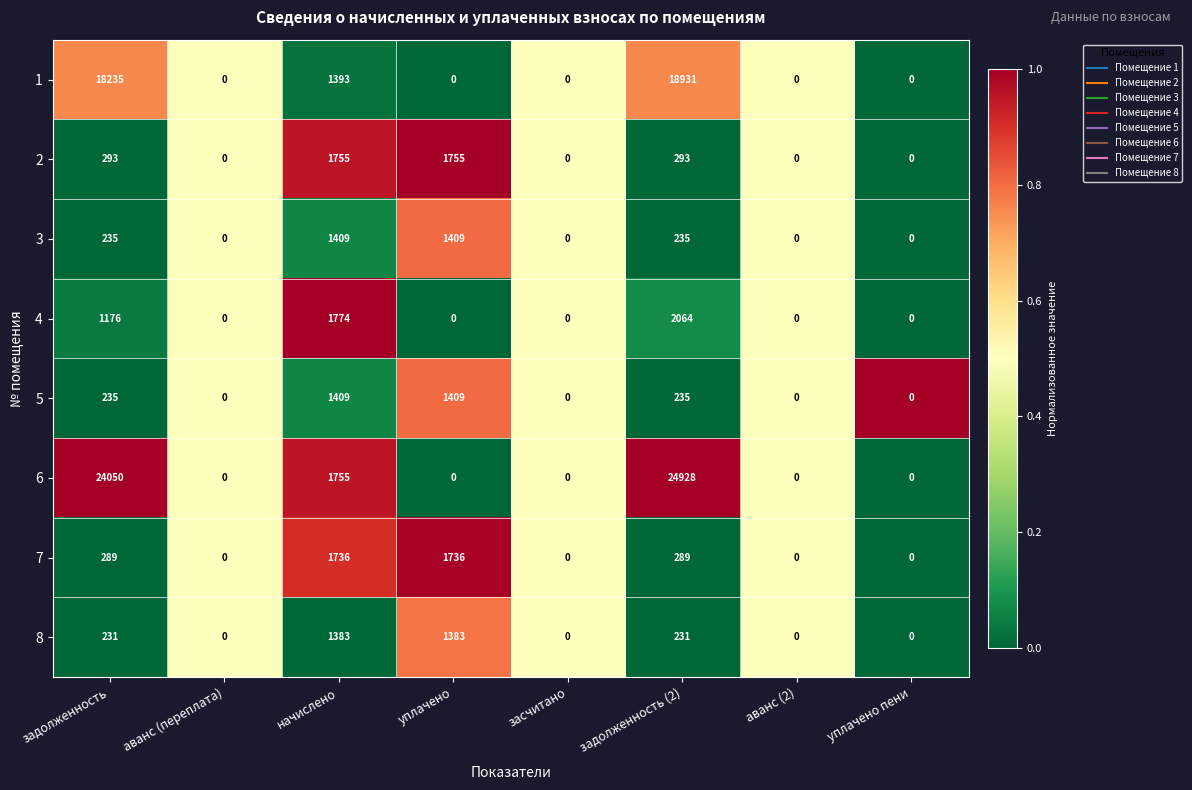

What is the sum of all 5 values?

3288